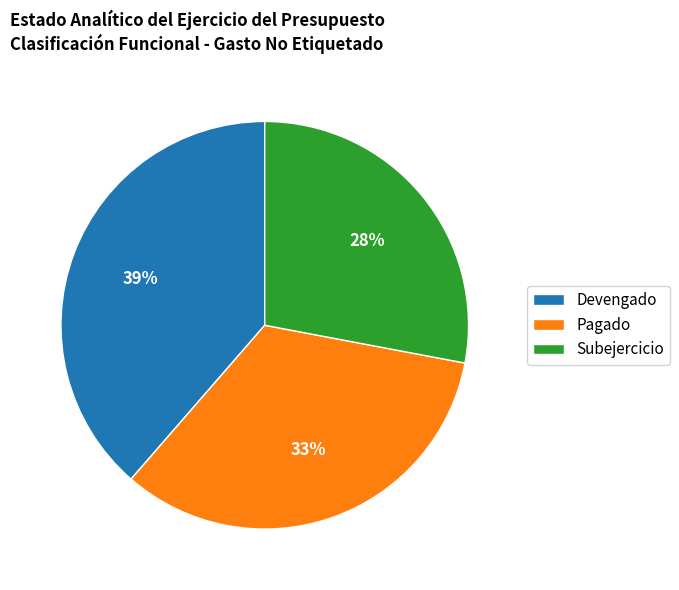

Combined, do Subejercicio and Pagado account for over 50%?

Yes